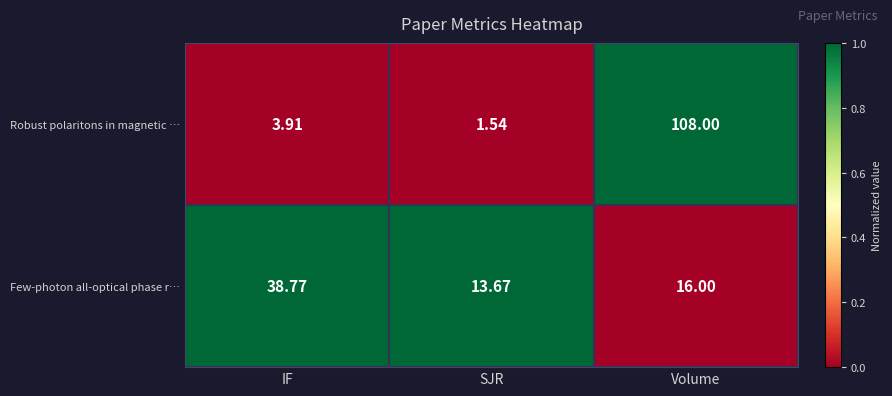

What is the total value across all series at Volume?

124.0